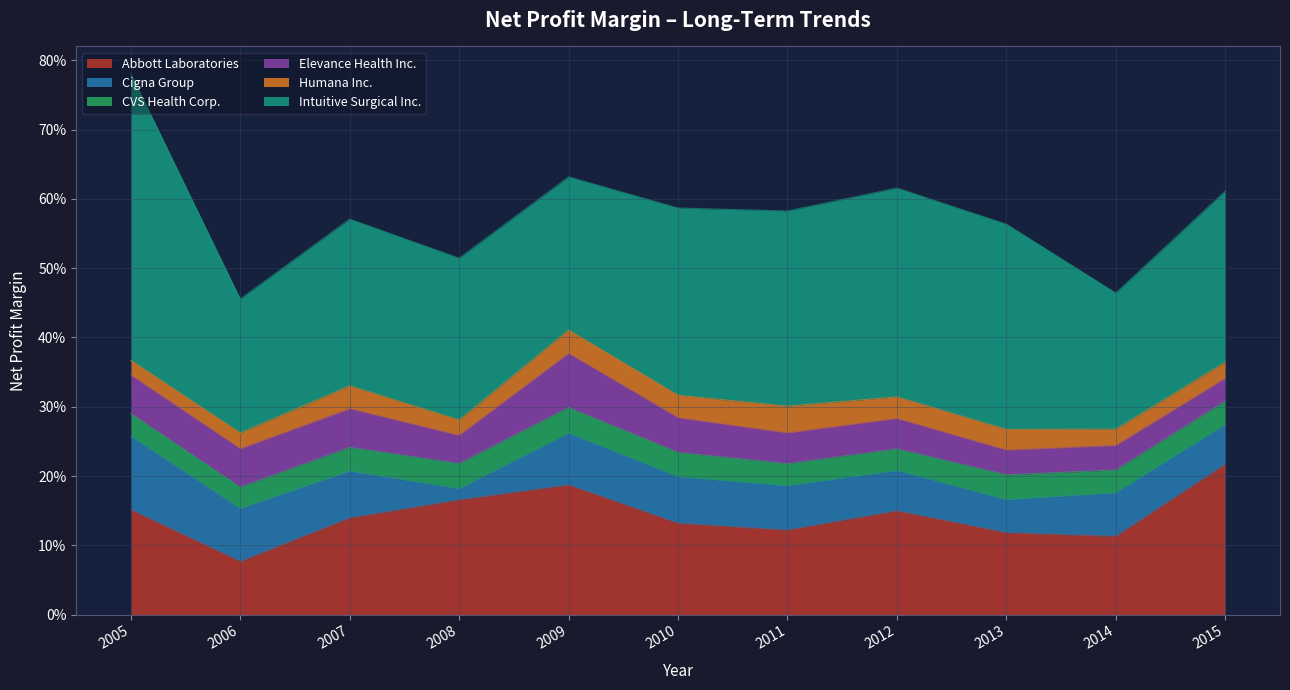

At which category does Humana Inc. reach its first local valley?

2008